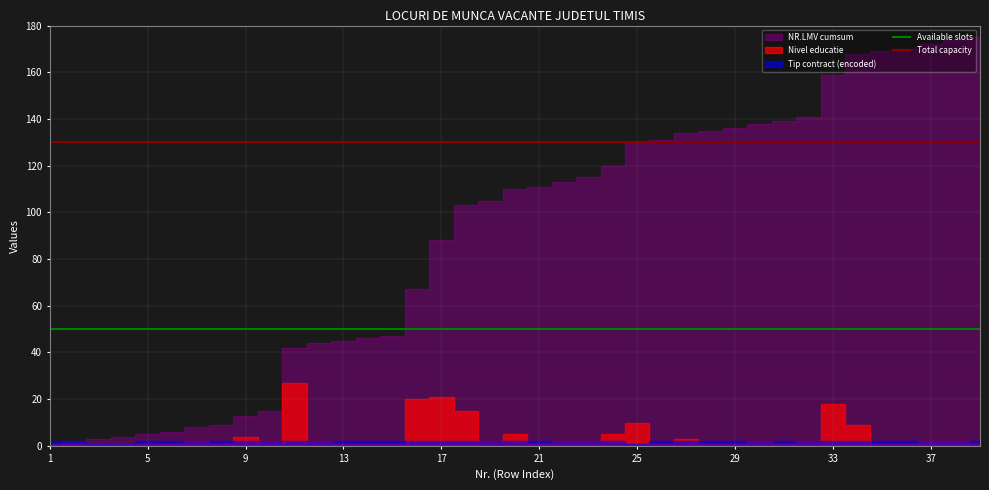

Does the chart have visible grid lines?

Yes